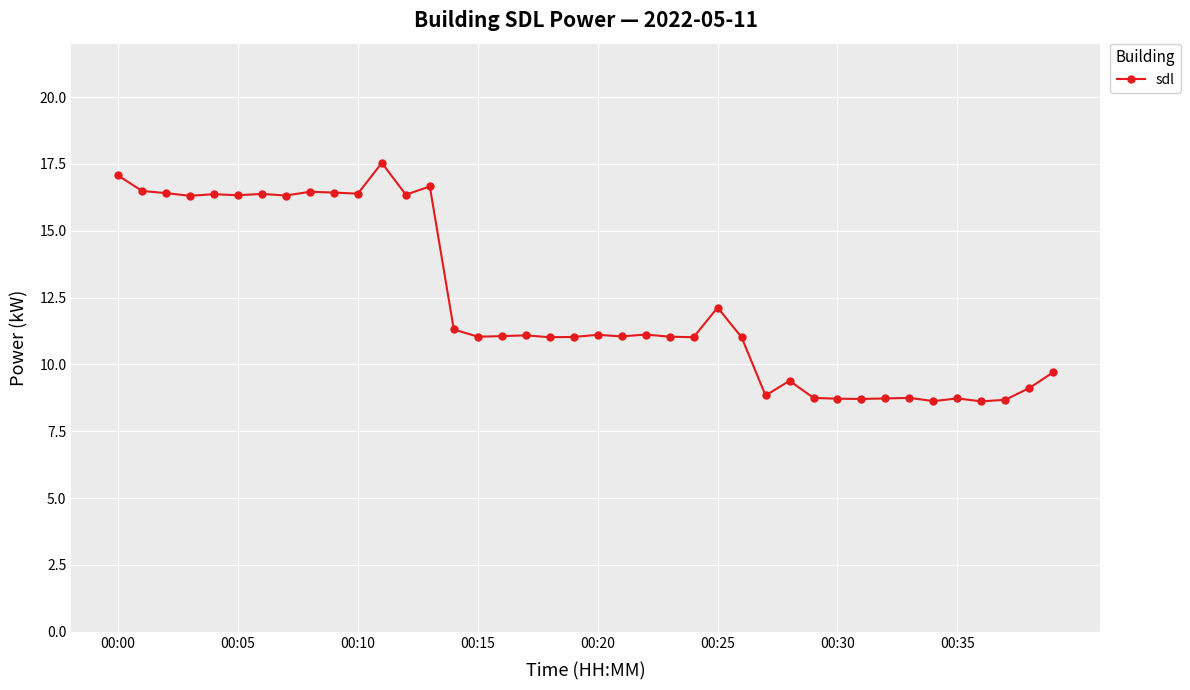

What is the value of the 18th point from the left?

11.1